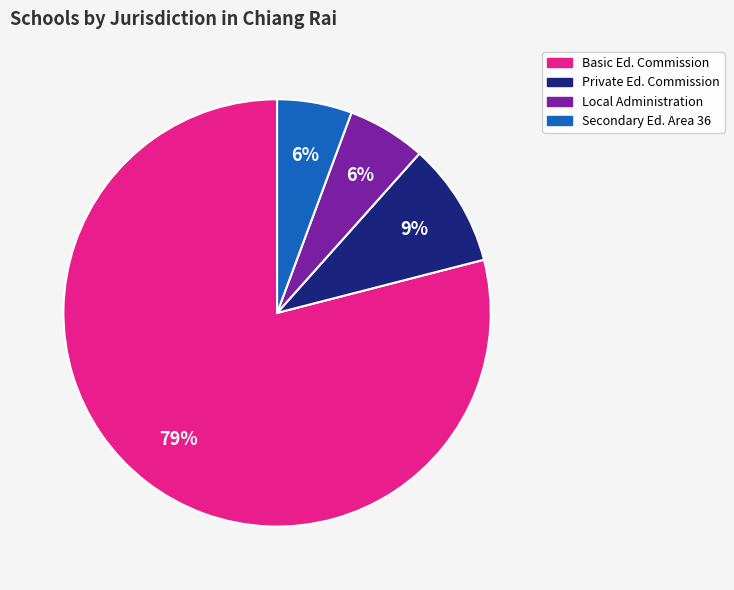

To the nearest percent, what is the difference between the largest and smallest slice percentages?

73%